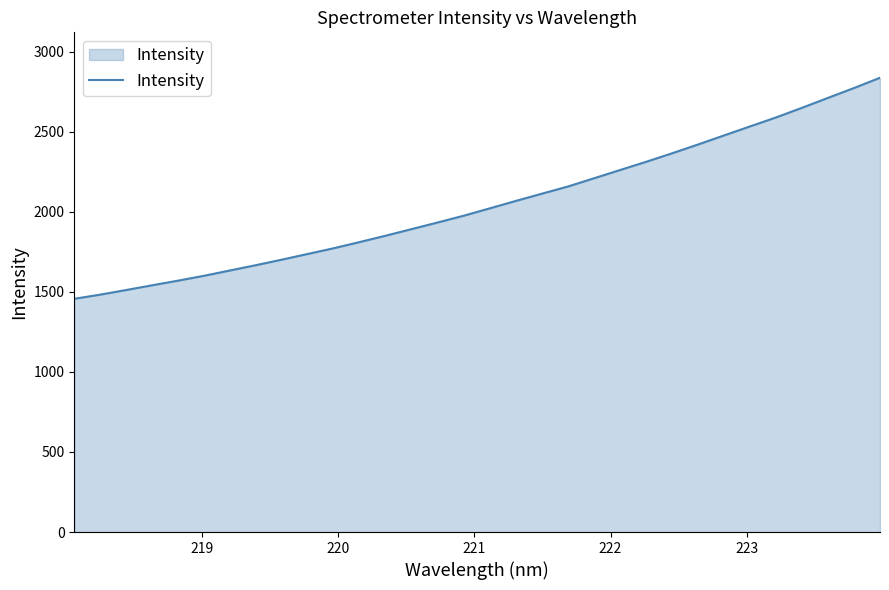

What is the difference between the maximum and minimum values?

1380.6